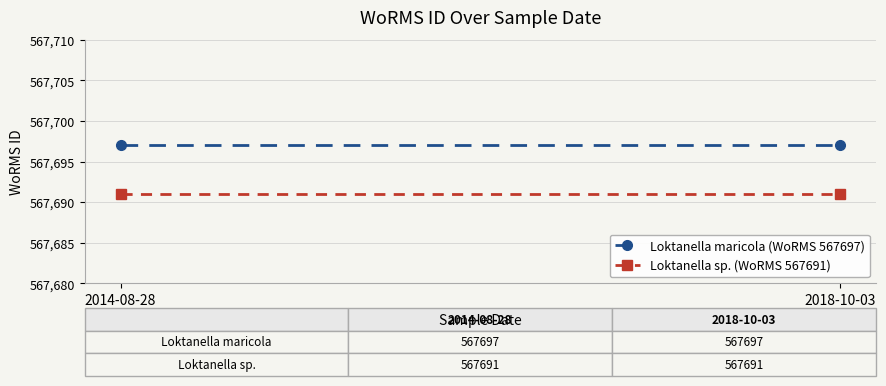

What is the maximum value shown in the chart?

567697